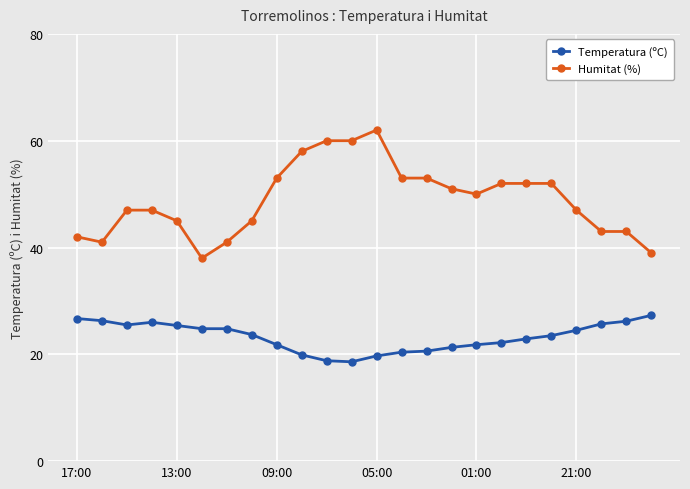

What is the maximum value shown in the chart?

62.0